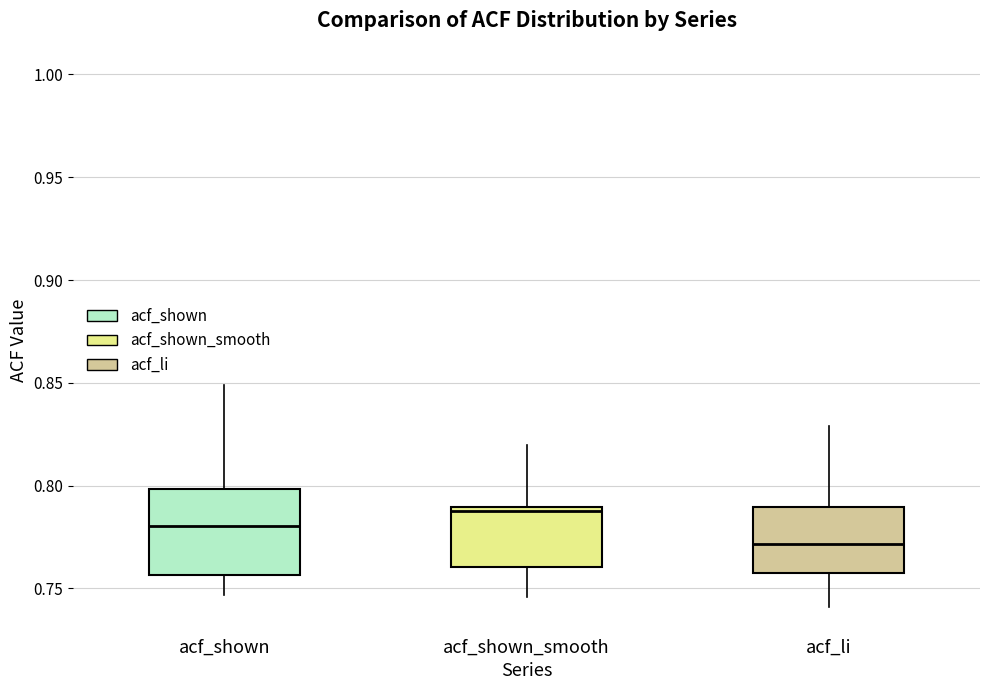

Reading left to right, transcribe this box plot: for each box, give where its median line is, the range the box spans, and where its two whiskers end, as read against the y-axis. The values are not printed on the chart, so give them approximately, as read against the axis.

acf_shown: median 0.780, box 0.755 to 0.800, whiskers 0.745 to 0.850
acf_shown_smooth: median 0.790 (just below the box's upper edge), box 0.760 to 0.790, whiskers 0.745 to 0.820
acf_li: median 0.770, box 0.760 to 0.790, whiskers 0.740 to 0.830